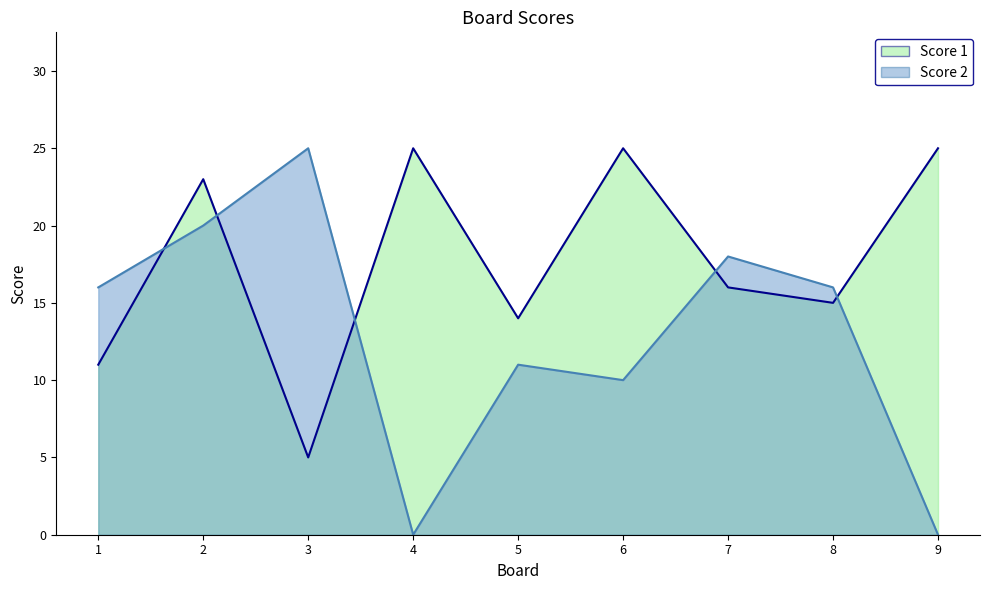

Rank the series at 7 from lowest to highest value.

Score 1, Score 2